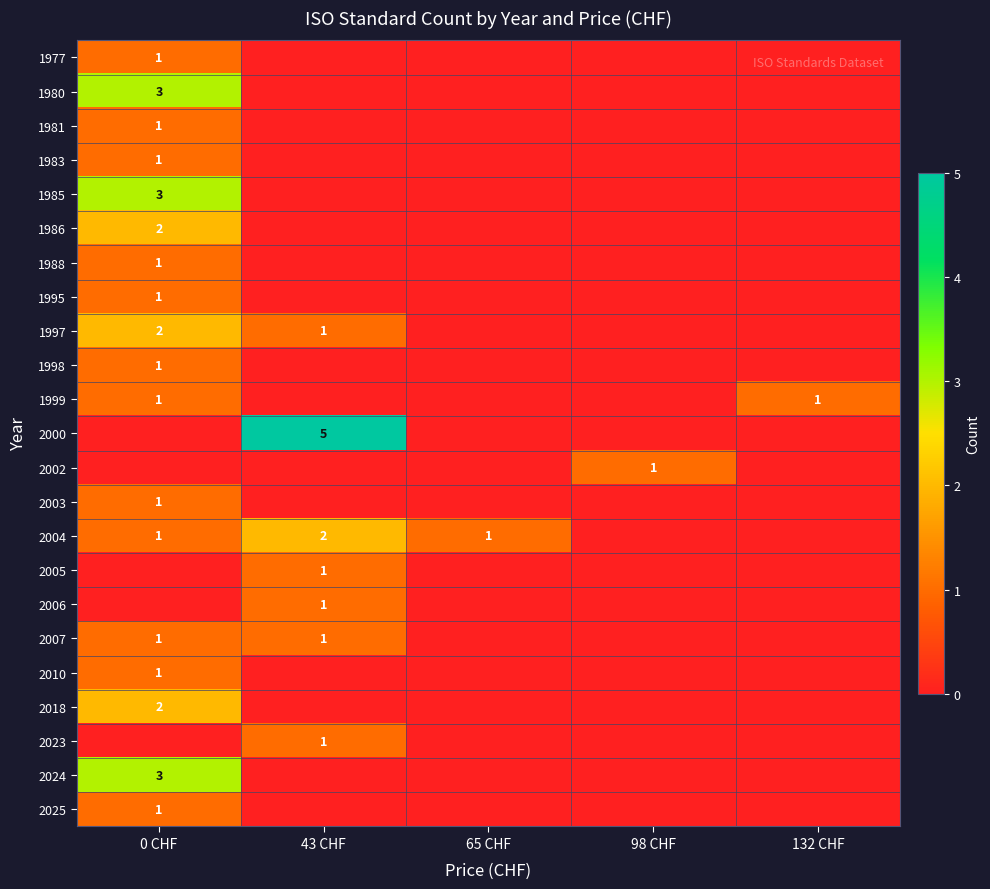

The 2025 series shows 1 at 0 CHF. True or false?

True